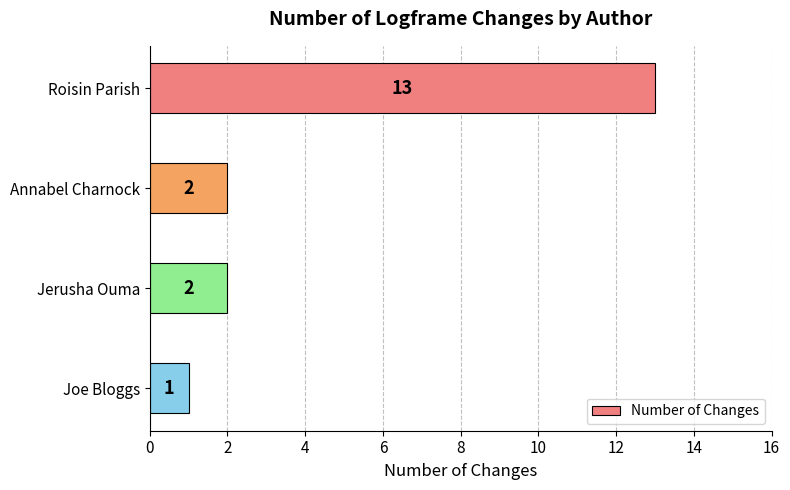

What is the change in value from Roisin Parish to Joe Bloggs?

-12